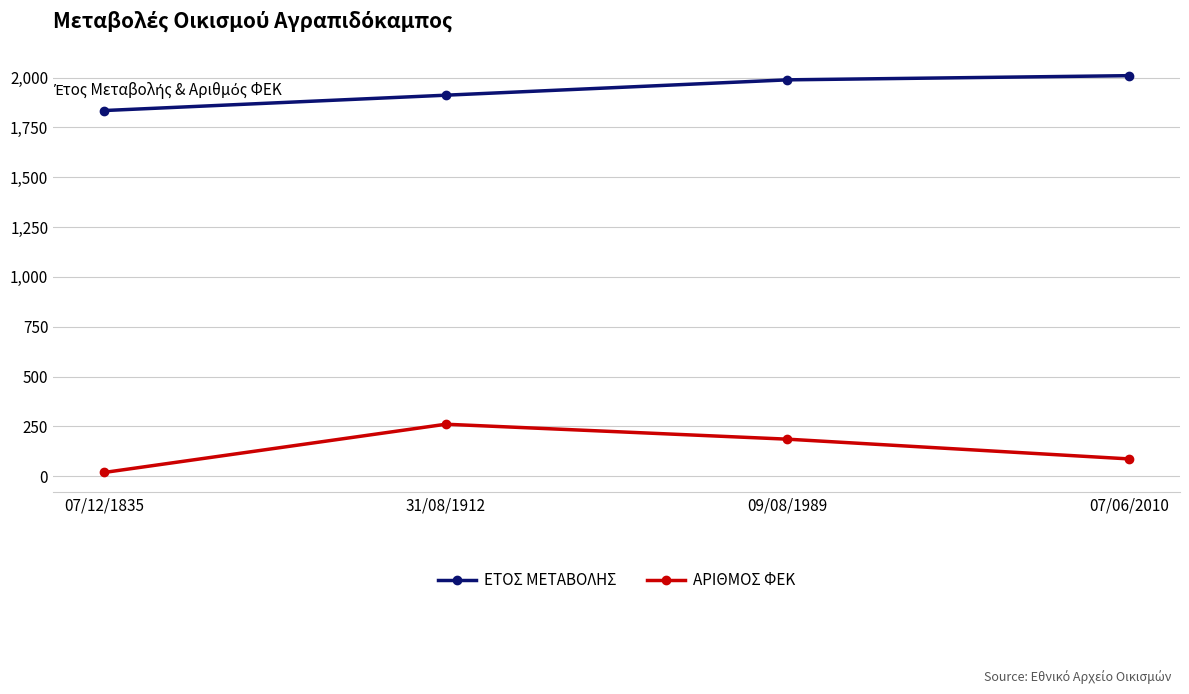

True or false: ΑΡΙΘΜΟΣ ΦΕΚ has a value of 261 at 31/08/1912.

True